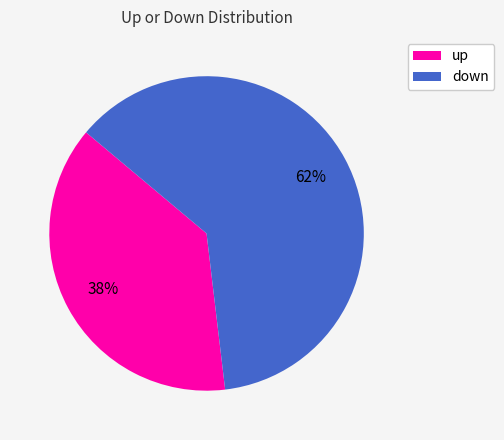

Which has a higher value, up or down?

down